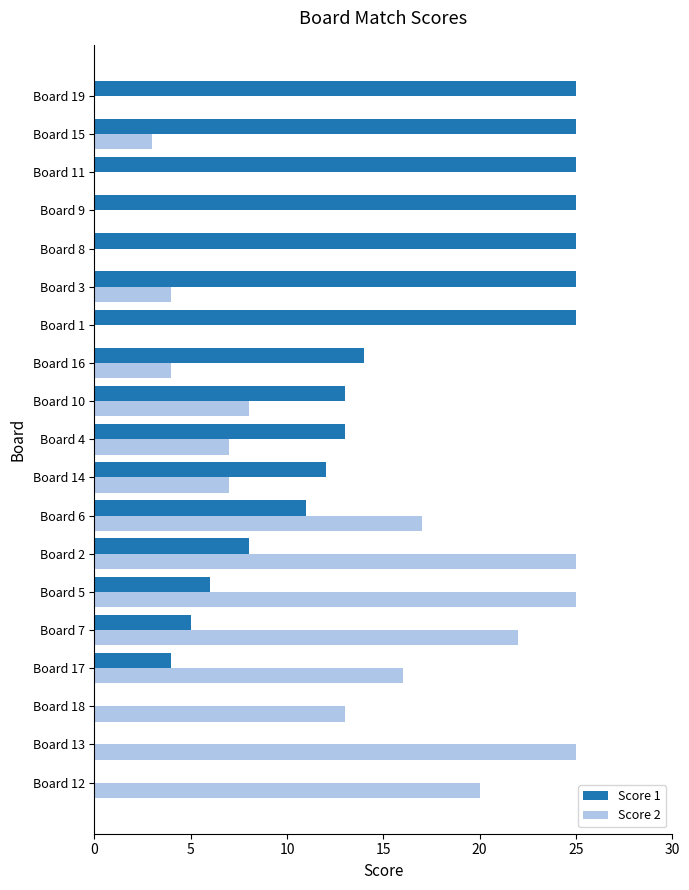

Which series changed the most between Board 16 and Board 1?

Score 1